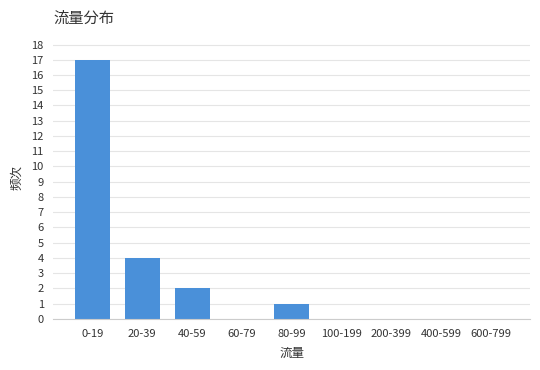

Reading left to right, list all the values displayed in this chart.

0-19=17	20-39=4	40-59=2	60-79=0	80-99=1	100-199=0	200-399=0	400-599=0	600-799=0